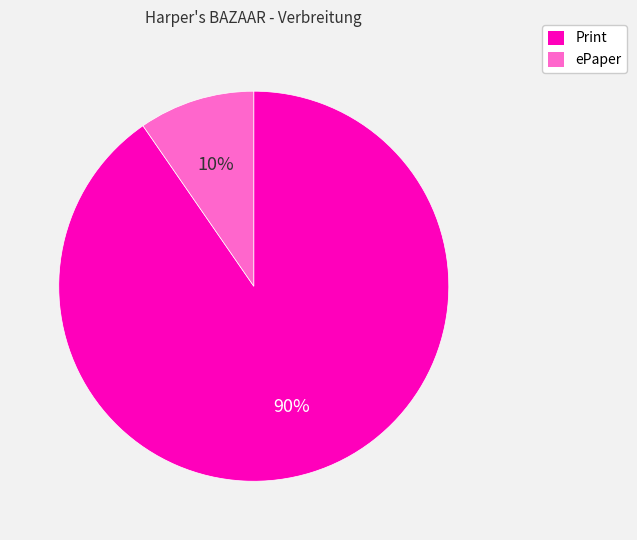

Rank the categories by value from highest to lowest.

Print, ePaper